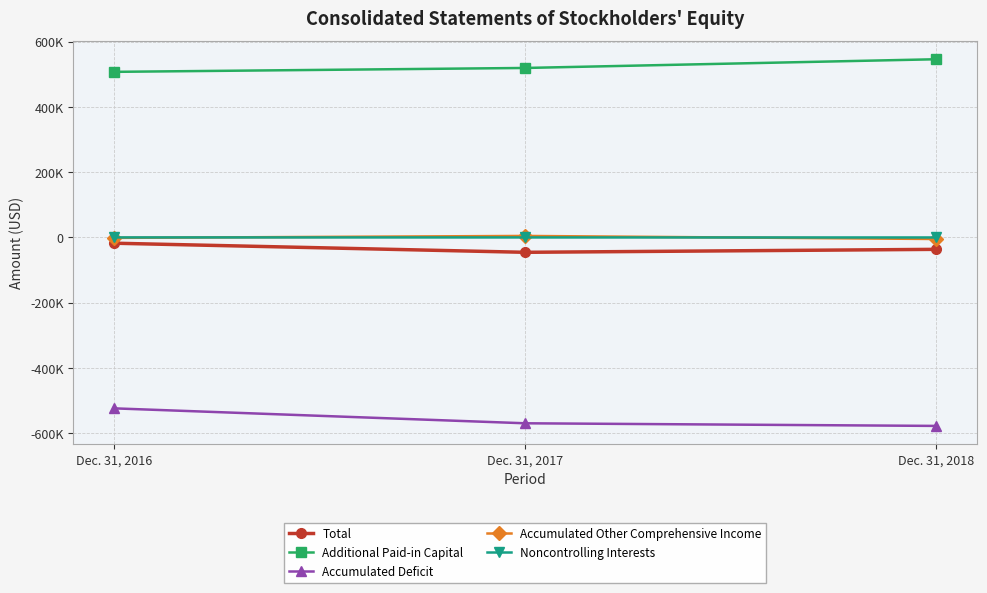

At which label does Accumulated Deficit reach its peak?

Dec. 31, 2016